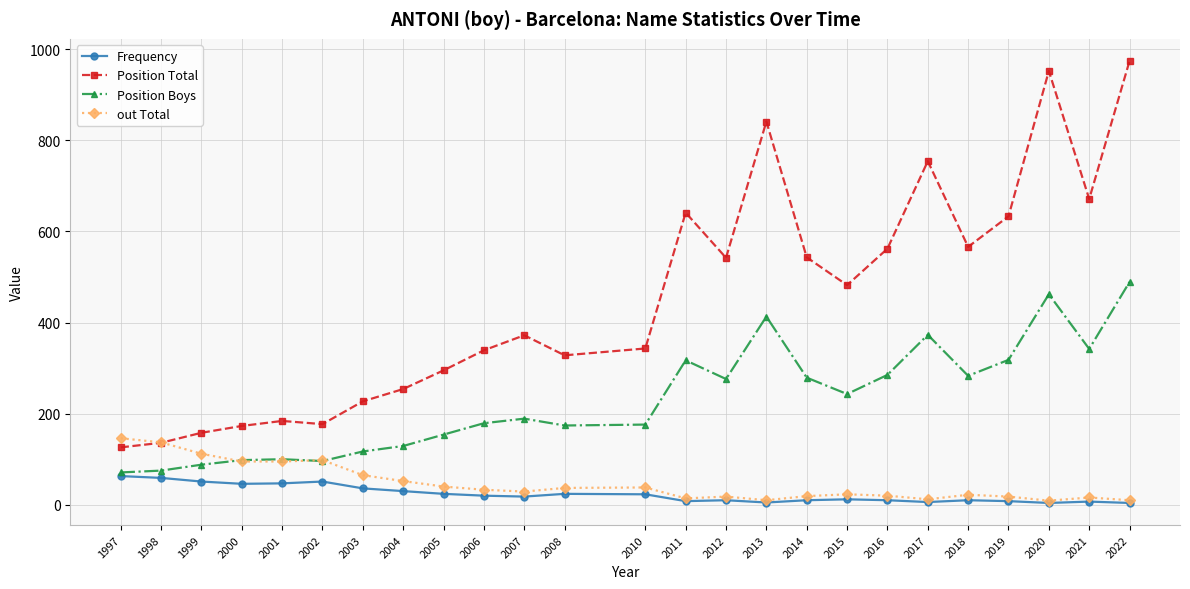

Does the chart display data point markers on the line(s)?

Yes